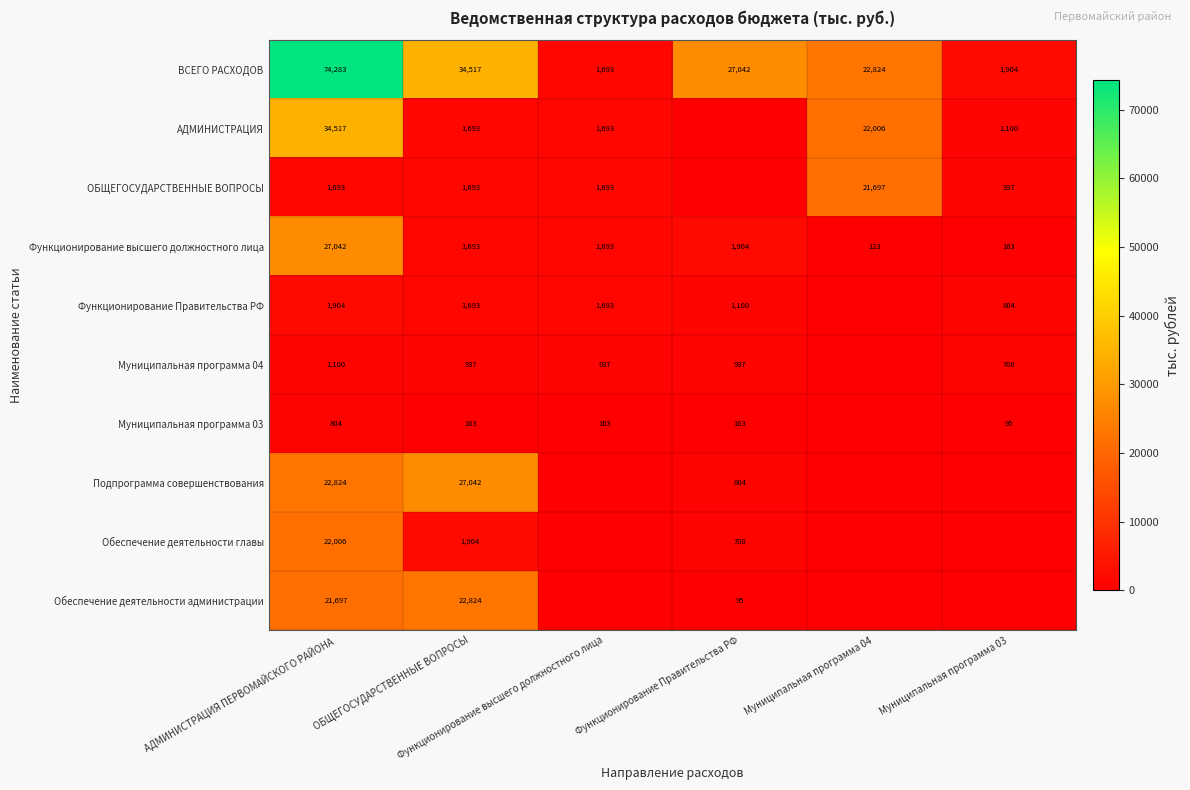

Which series has the largest range (max minus min)?

ВСЕГО РАСХОДОВ